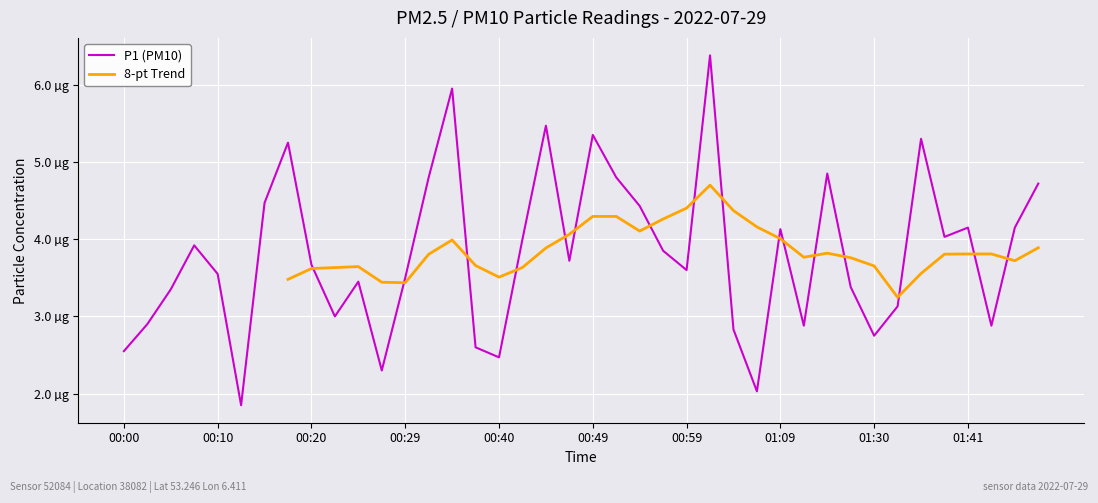

What position from the right is 00:49?

20